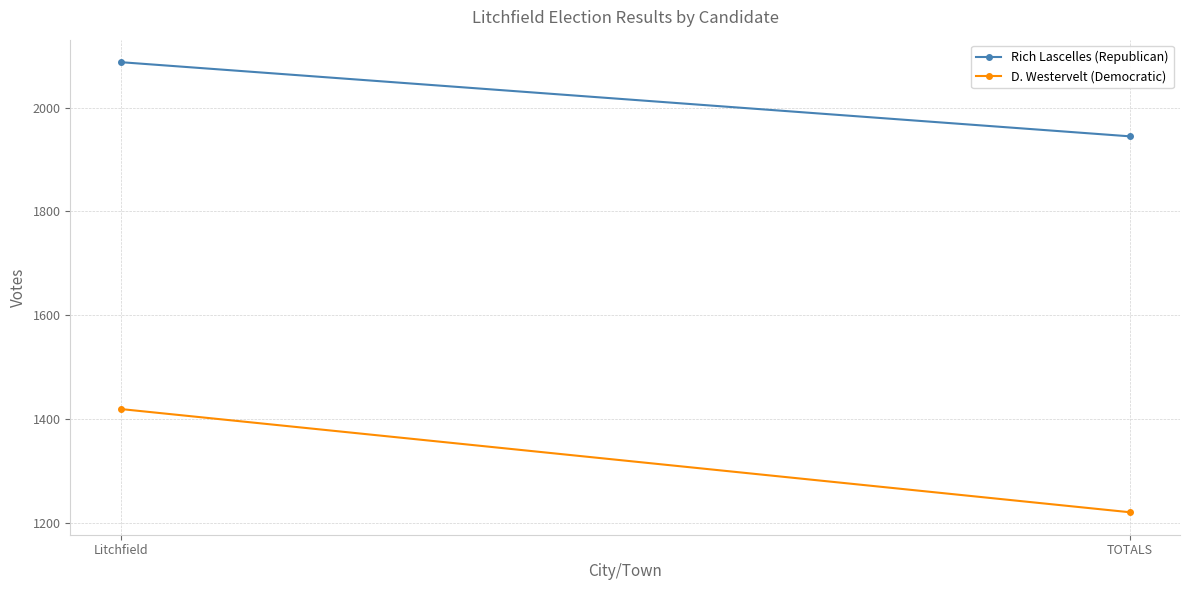

What position from the left is Litchfield?

1